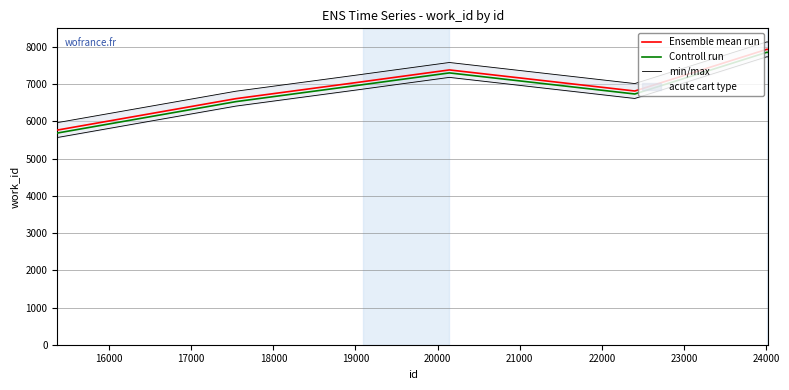

Rank the series at 19000 from highest to lowest value.

min/max, Ensemble mean run, Controll run